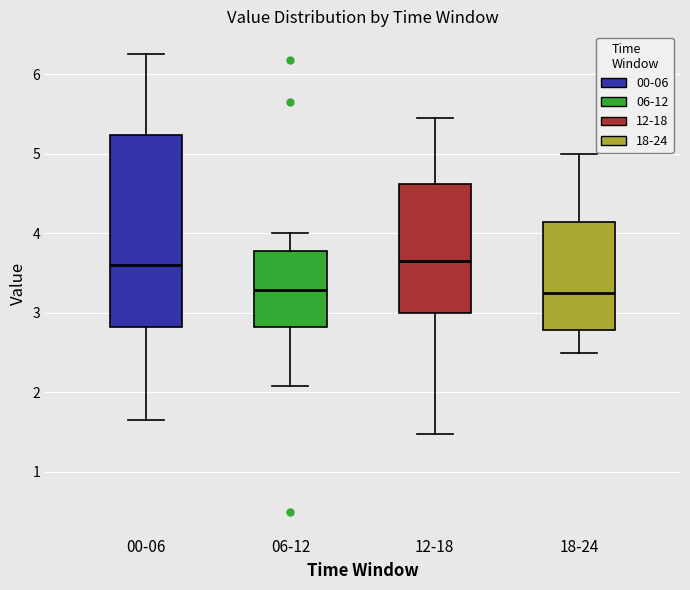

Where does the upper whisker of the box for 12-18 end on the y-axis? The values are not printed on the chart, so give them approximately, as read against the axis.

5.5